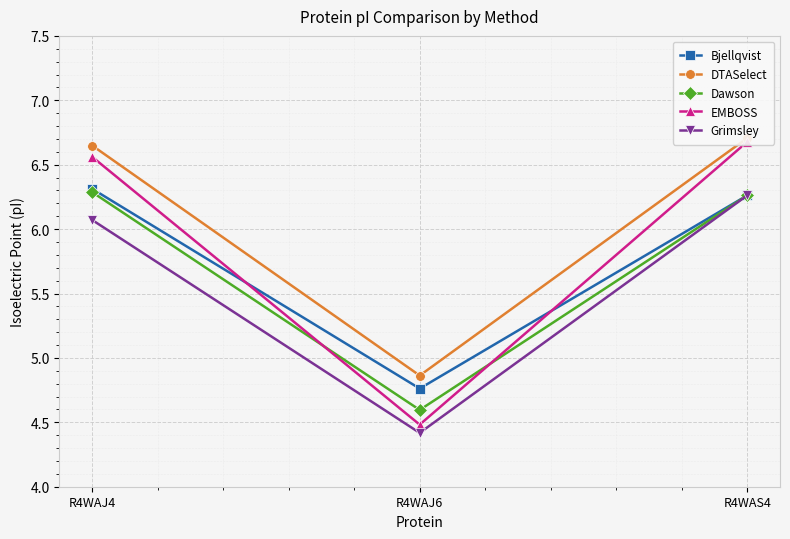

What is the average value of the Grimsley series?

5.6